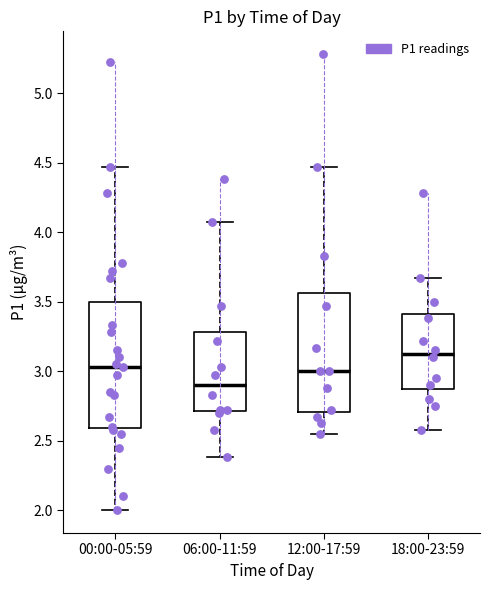

Reading left to right, transcribe this box plot: for each box, give where its median line is, the range the box spans, and where its two whiskers end, as read against the y-axis. The values are not printed on the chart, so give them approximately, as read against the axis.

00:00-05:59: median 3.05, box 2.60 to 3.50, whiskers 2.00 to 4.45
06:00-11:59: median 2.90, box 2.70 to 3.30, whiskers 2.40 to 4.05
12:00-17:59: median 3.00, box 2.70 to 3.55, whiskers 2.55 to 4.45
18:00-23:59: median 3.15, box 2.90 to 3.40, whiskers 2.60 to 3.65